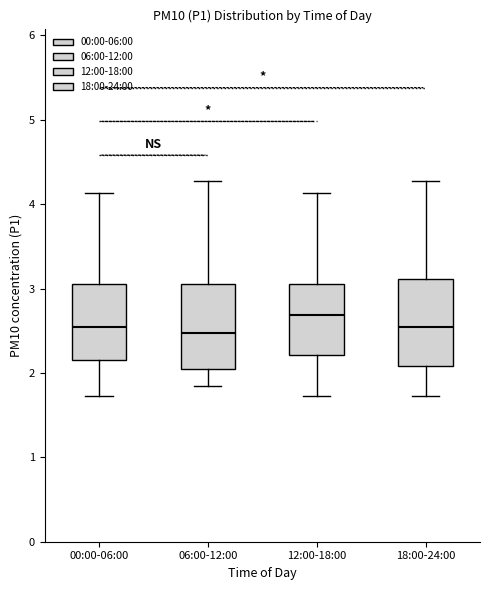

Where does the lower whisker of the box for 18:00-24:00 end on the y-axis? The values are not printed on the chart, so give them approximately, as read against the axis.

1.7